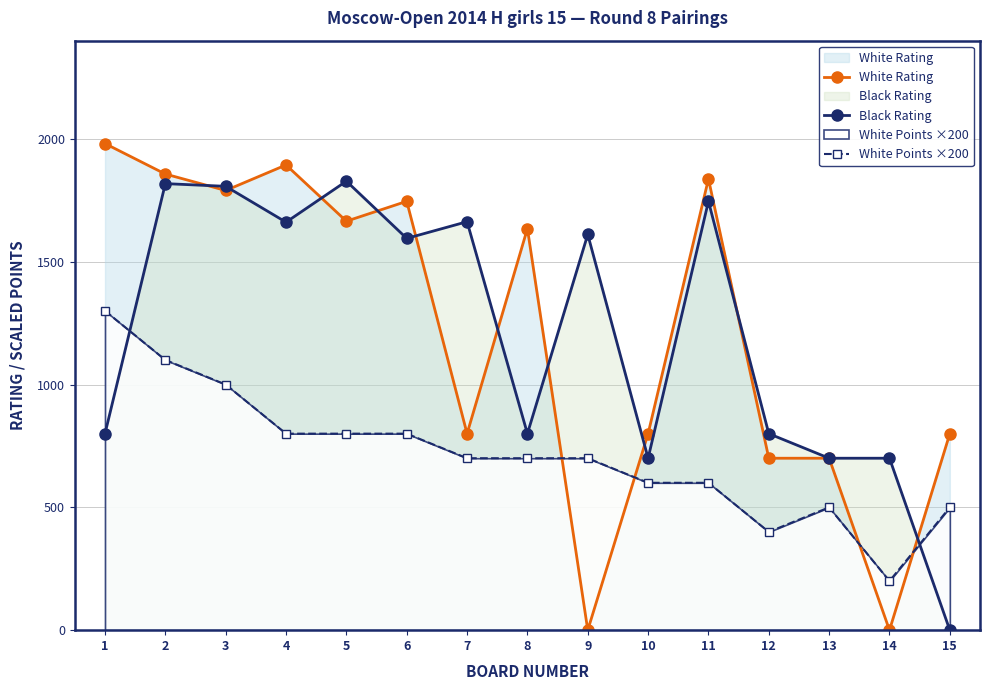

Where do White Points ×200 and Black Rating first cross each other?

1 and 2